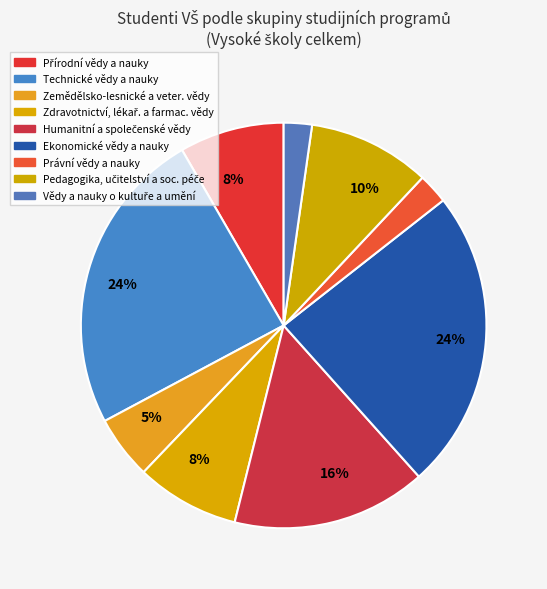

Count the number of slices in the pie.

9